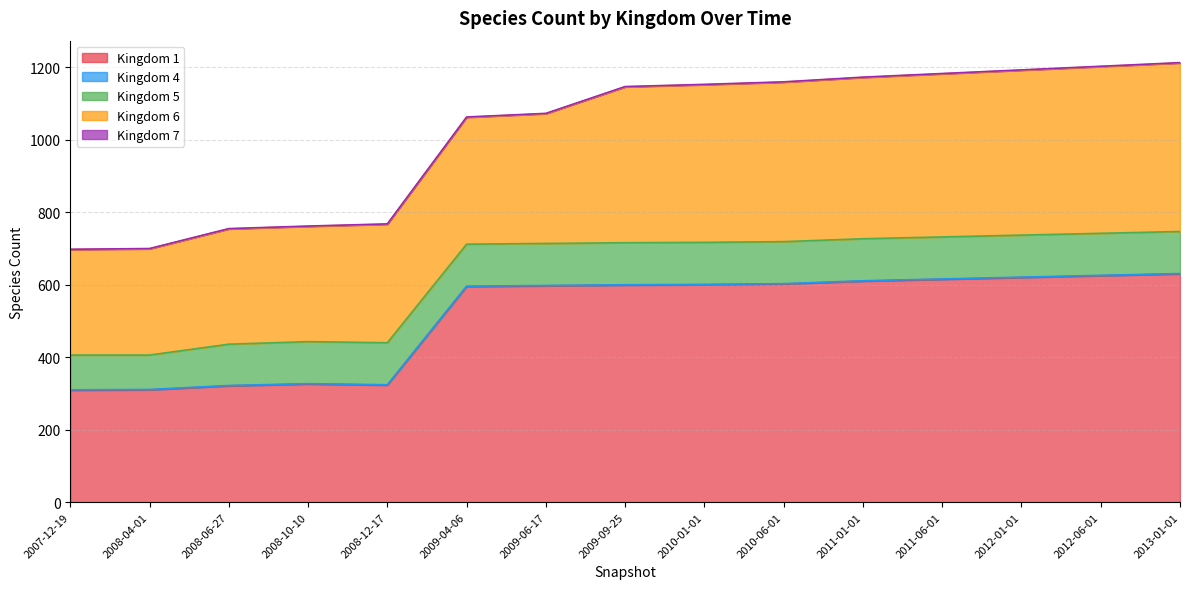

How many data points does each series have?

15